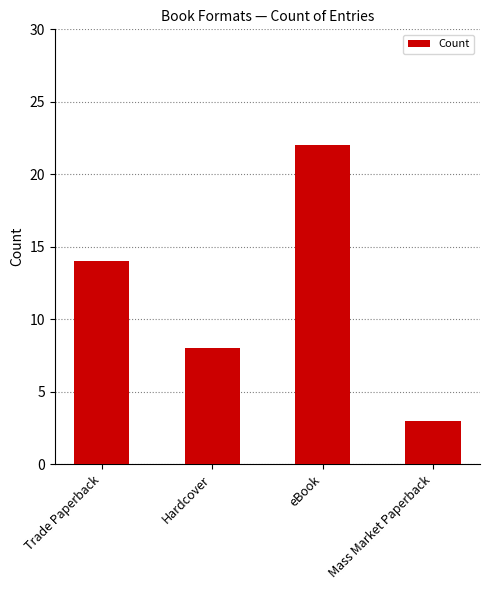

Reading left to right, list all the values displayed in this chart.

Trade Paperback=14	Hardcover=8	eBook=22	Mass Market Paperback=3